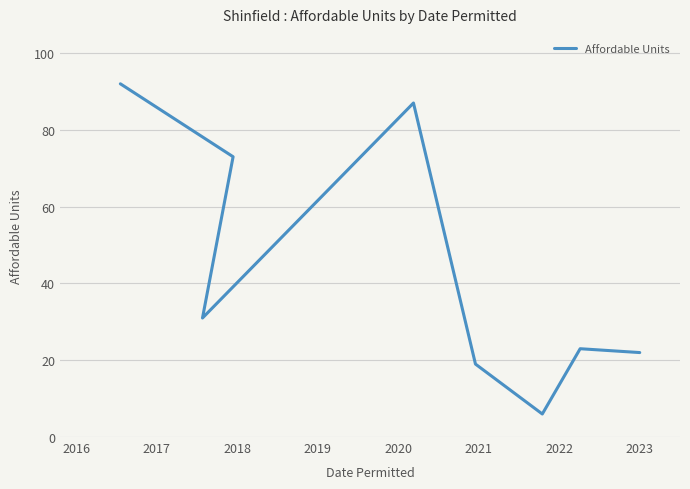

How many data points does each series have?

8